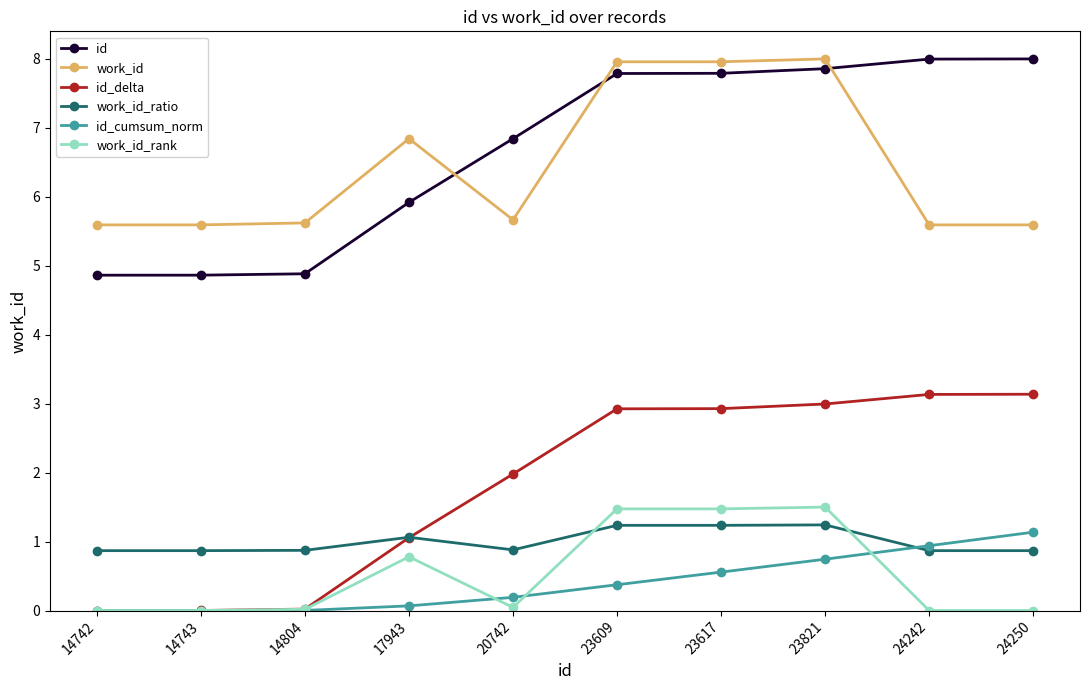

True or false: id_delta has a value of 1.1 at 17943.

True